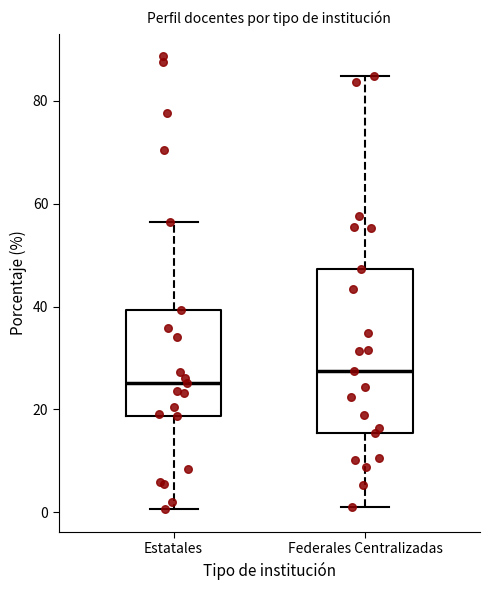

Which box is the tallest, from its lower edge to its upper edge?

Federales Centralizadas